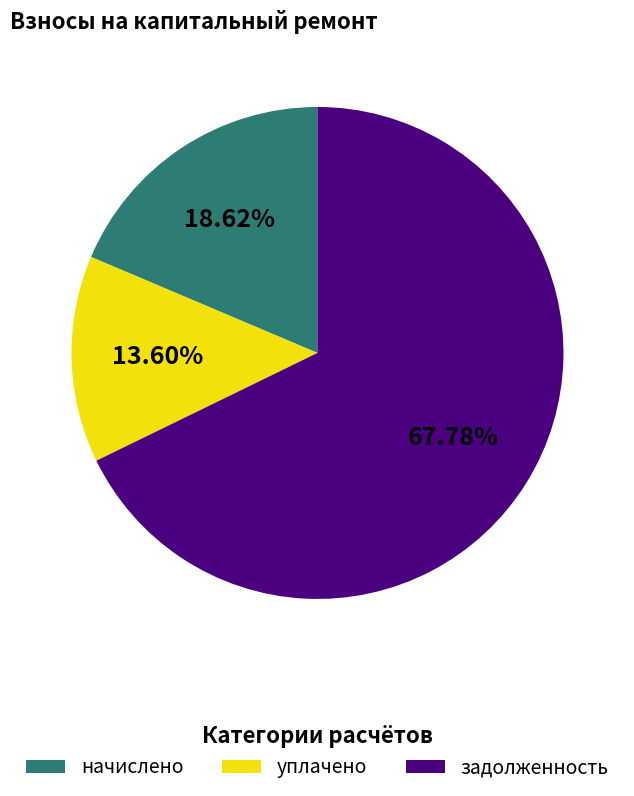

What percentage is NOT represented by задолженность?

32.2%